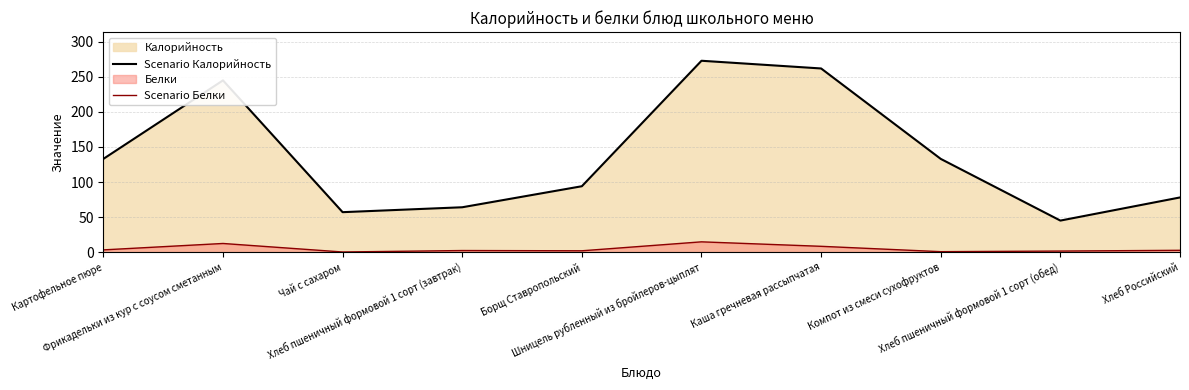

True or false: Scenario Калорийность has more than 1 points higher than both neighbors.

True